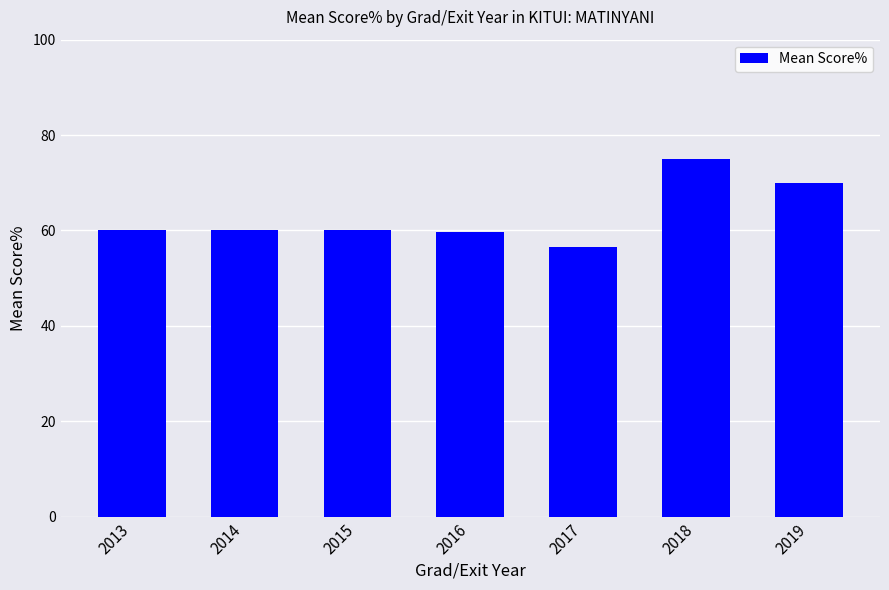

How many distinct data groups are displayed?

1